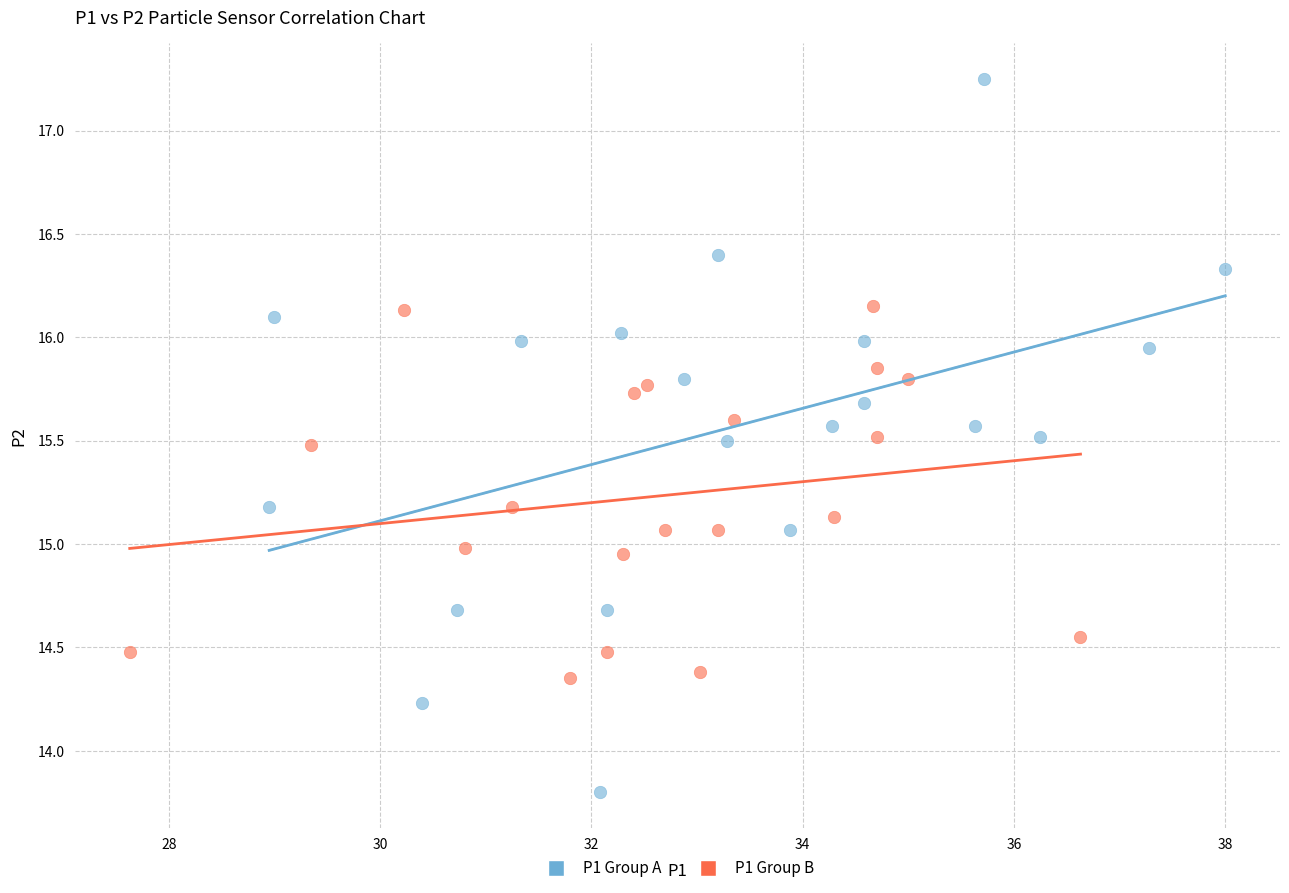

Which series has the widest spread of Y values?

P1 Group A